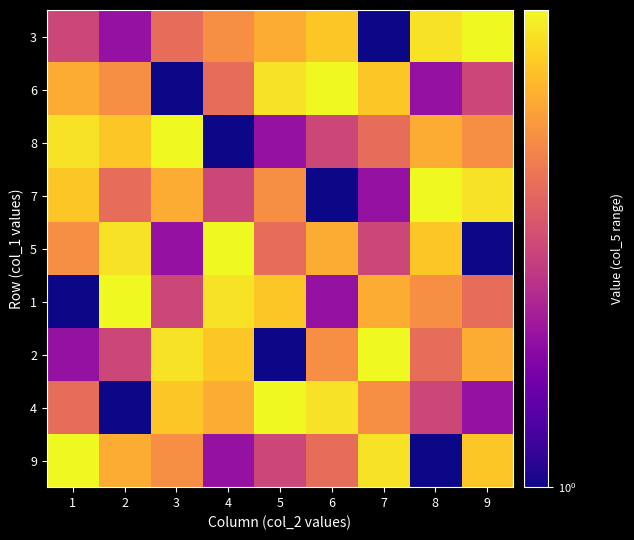

List the series in order of their peak value, highest first.

9, 4, 2, 1, 5, 7, 8, 6, 3